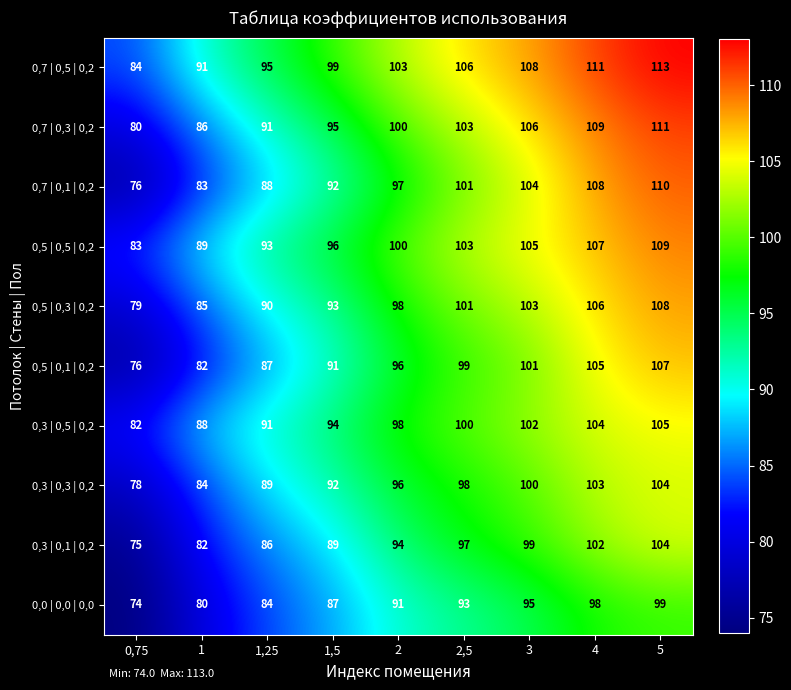

Rank the categories by 0,5 | 0,3 | 0,2 value from lowest to highest.

0,75, 1, 1,25, 1,5, 2, 2,5, 3, 4, 5